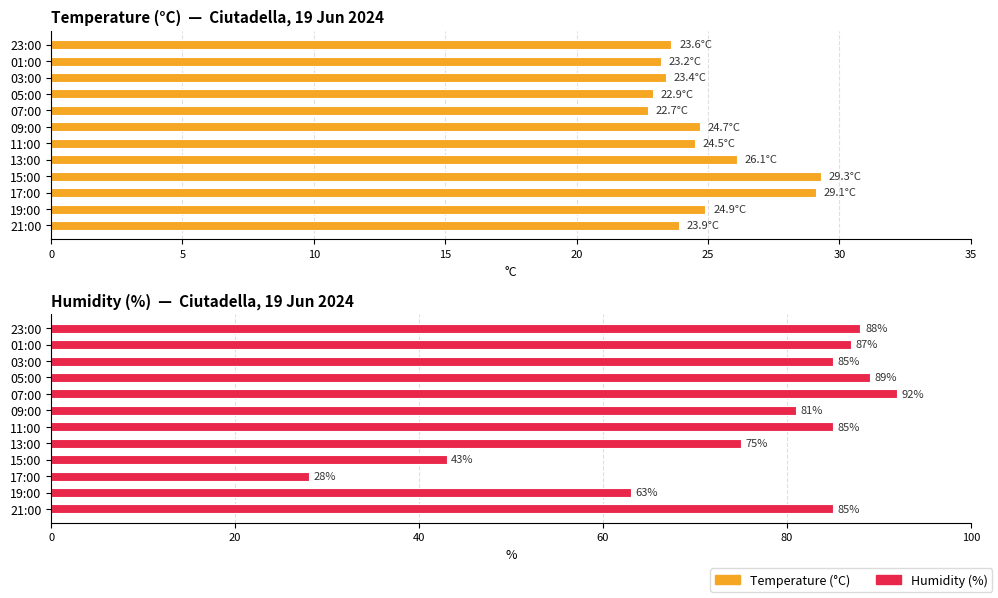

At 11:00, list the series in order from smallest to largest.

Temperature (°C), Humidity (%)